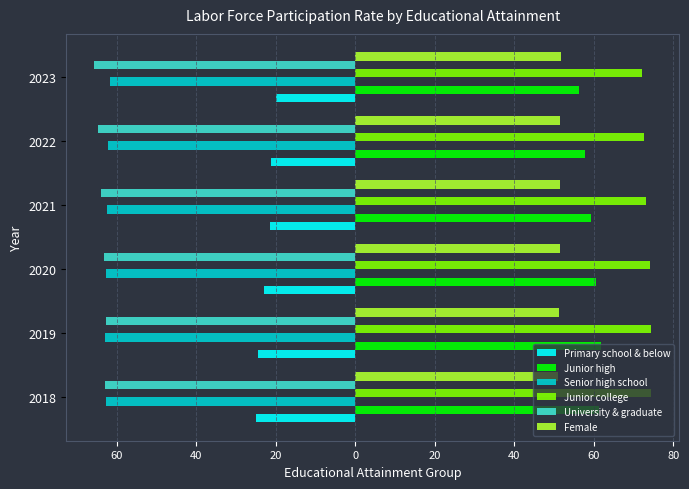

What are all the series names shown in the legend?

Primary school & below, Junior high, Senior high school, Junior college, University & graduate, Female